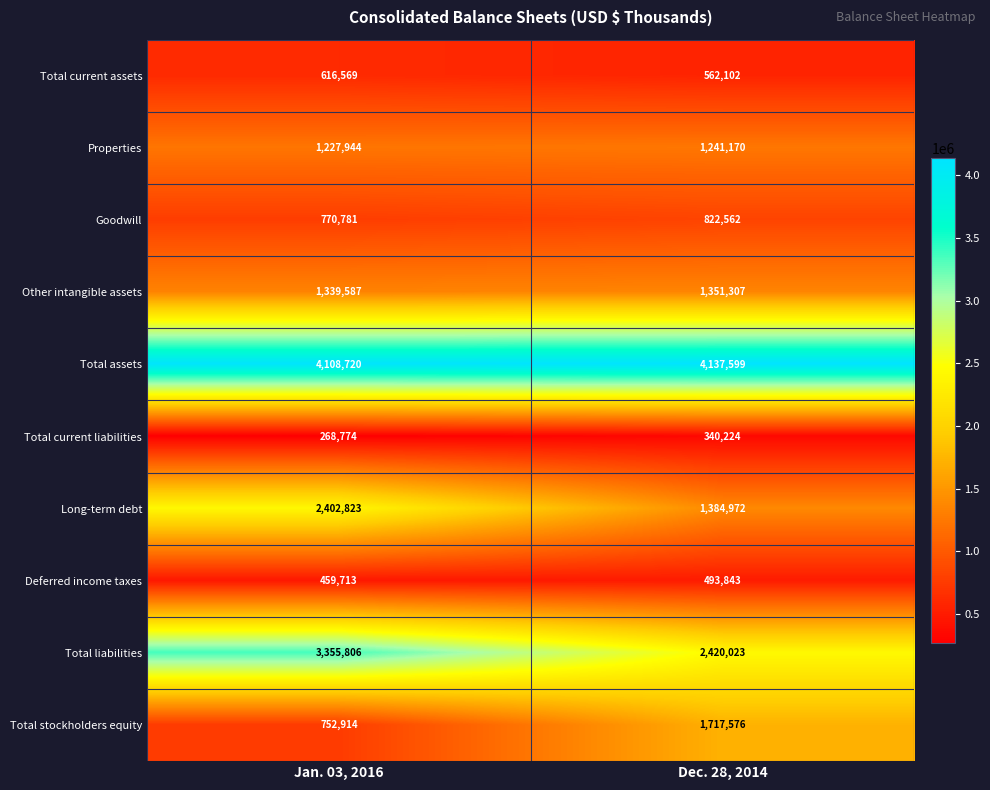

The value of Total current liabilities at Dec. 28, 2014 is 340224. True or false?

True